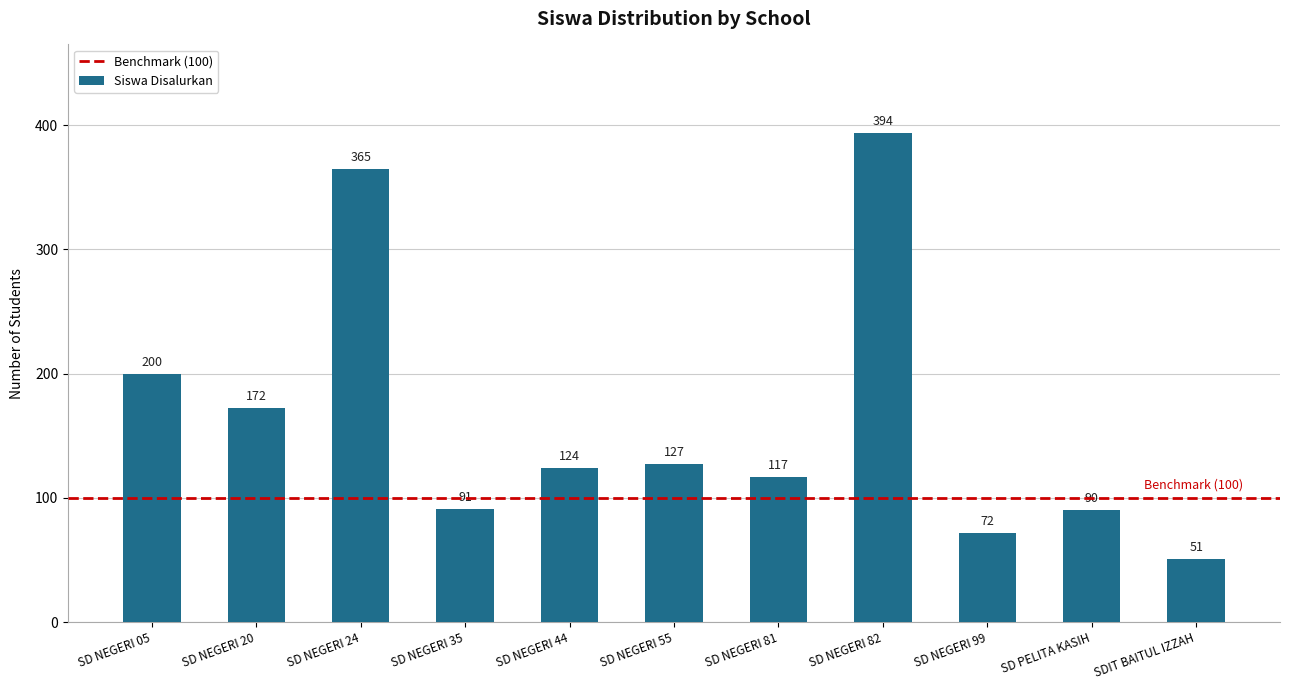

What is the sum of all values?

1803